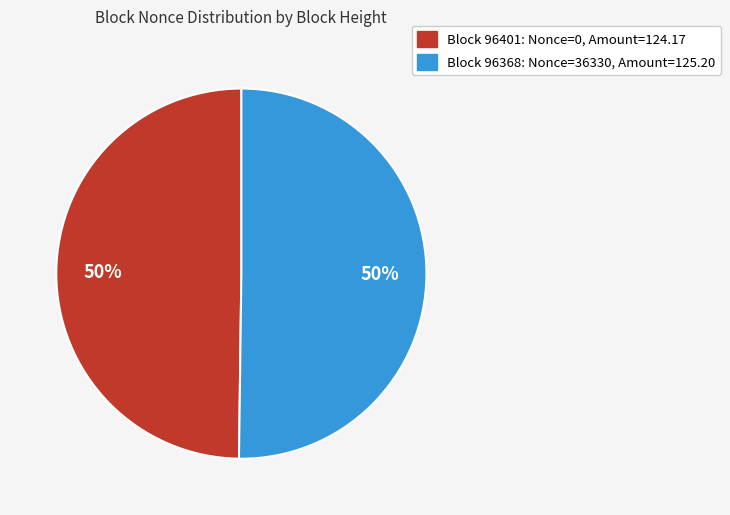

To the nearest percent, what is the average slice percentage?

50%